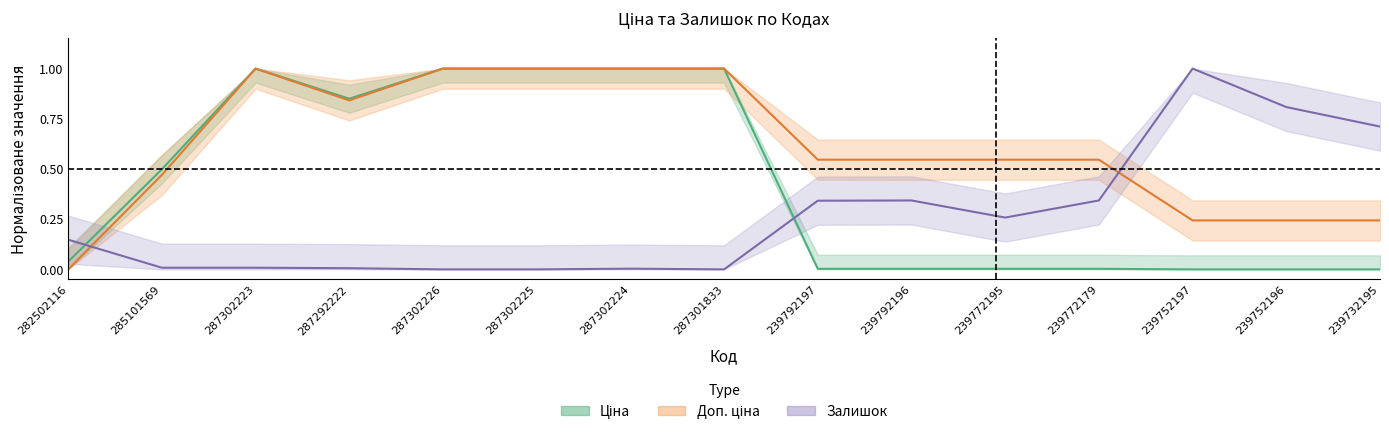

Where is Ціна nearest to the value 0?

239752197